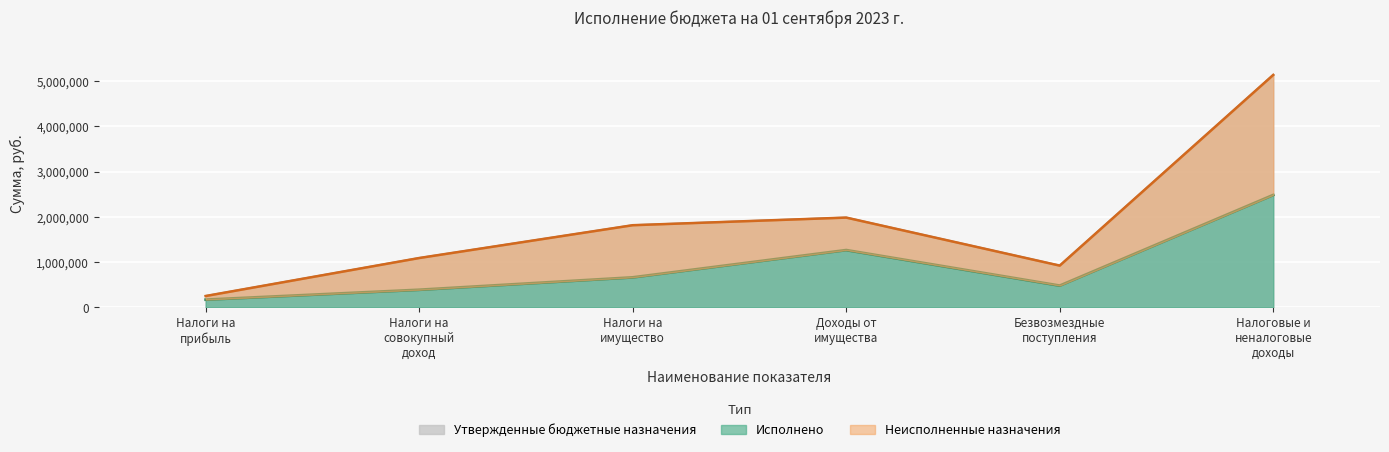

Which label corresponds to the largest value in the chart?

Налоговые и неналоговые доходы